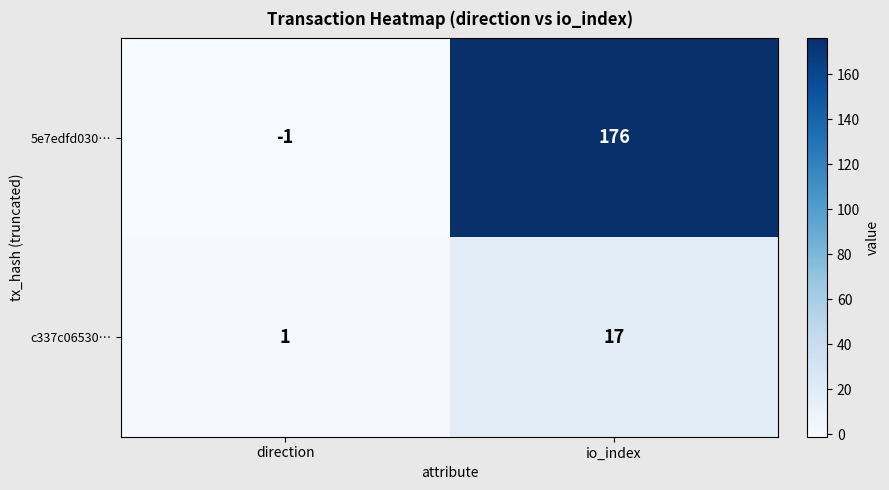

Rank the categories by c337c06530… value from highest to lowest.

io_index, direction